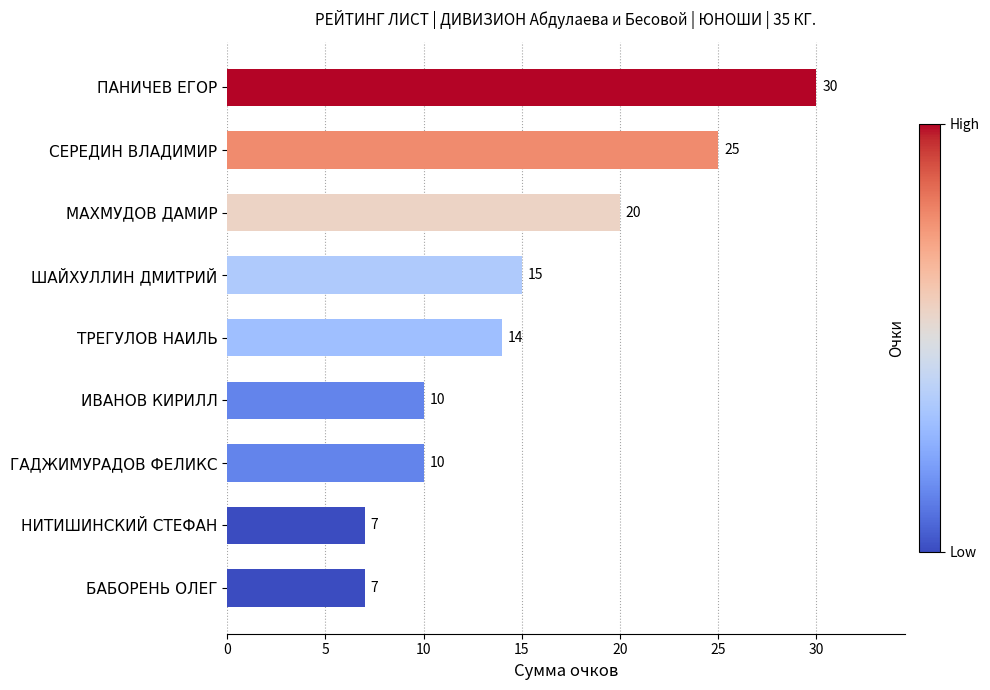

What is the ratio of the value at ТРЕГУЛОВ НАИЛЬ to the value at ШАЙХУЛЛИН ДМИТРИЙ?

0.9